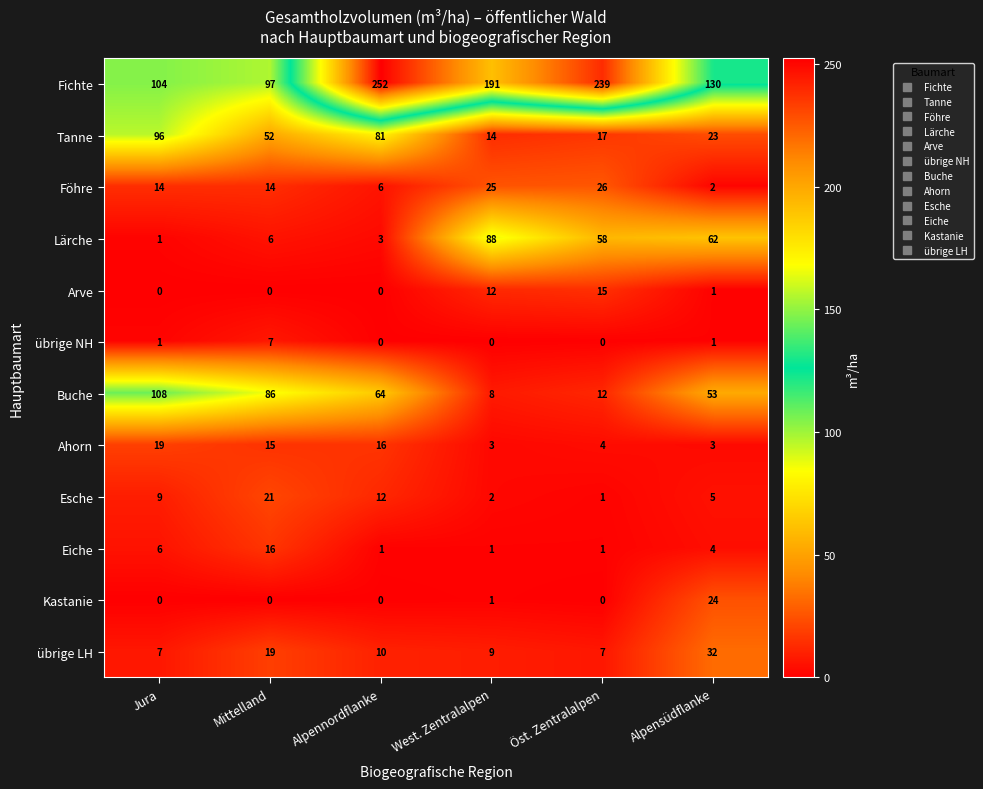

Which series has the largest total across all categories?

Fichte